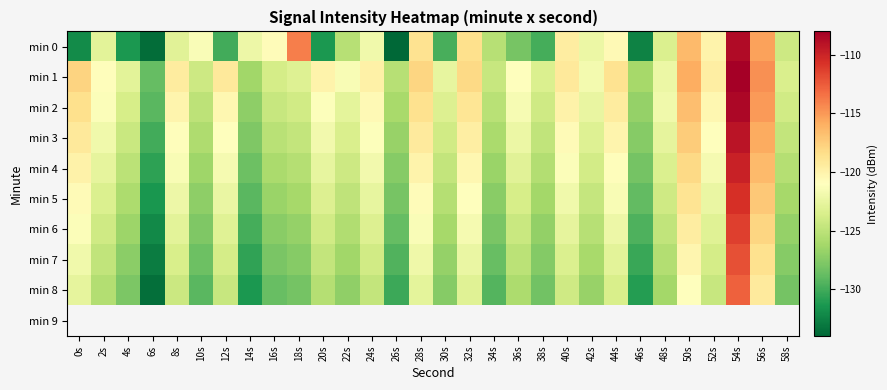

Count the number of categories in the chart.

30